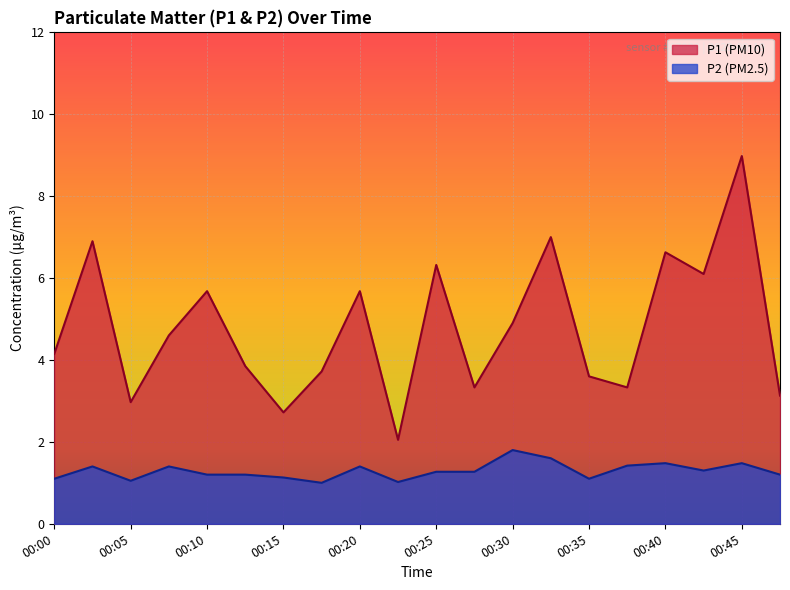

At which label does P1 reach its minimum?

00:23